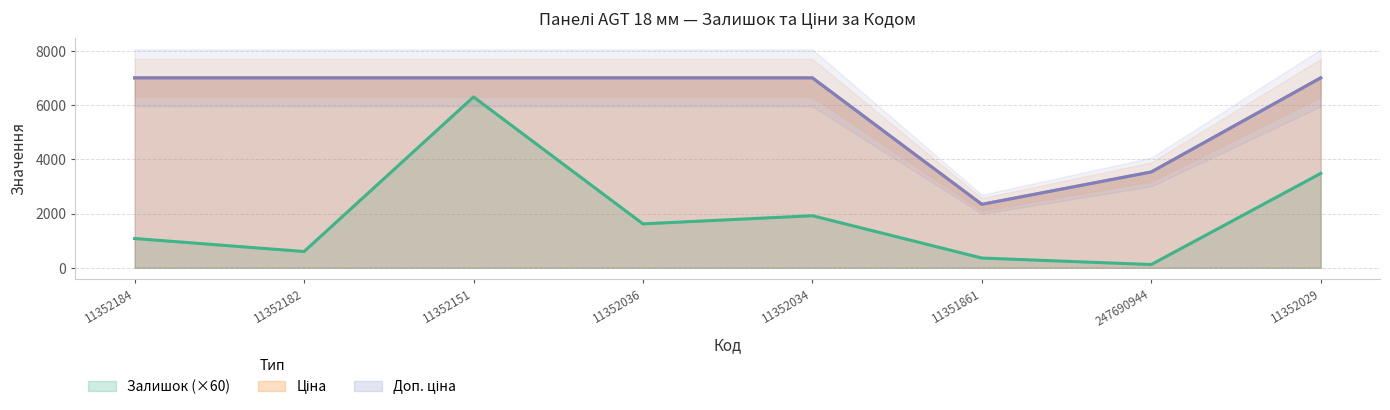

How many lines are shown in the chart?

3